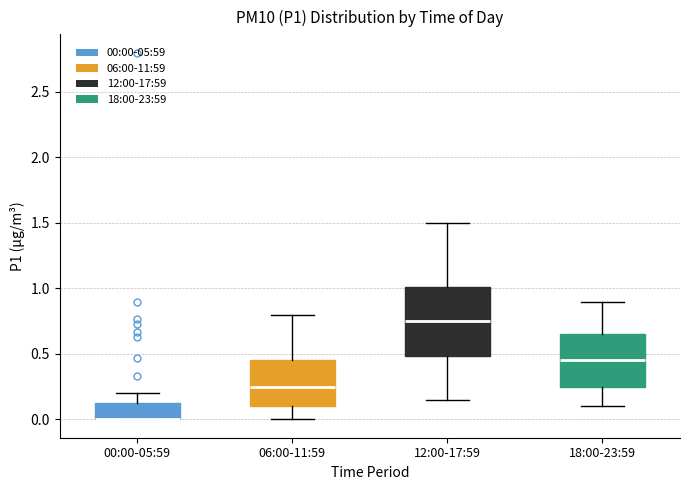

Comparing the boxes themselves (not the whiskers), which one is the tallest?

12:00-17:59